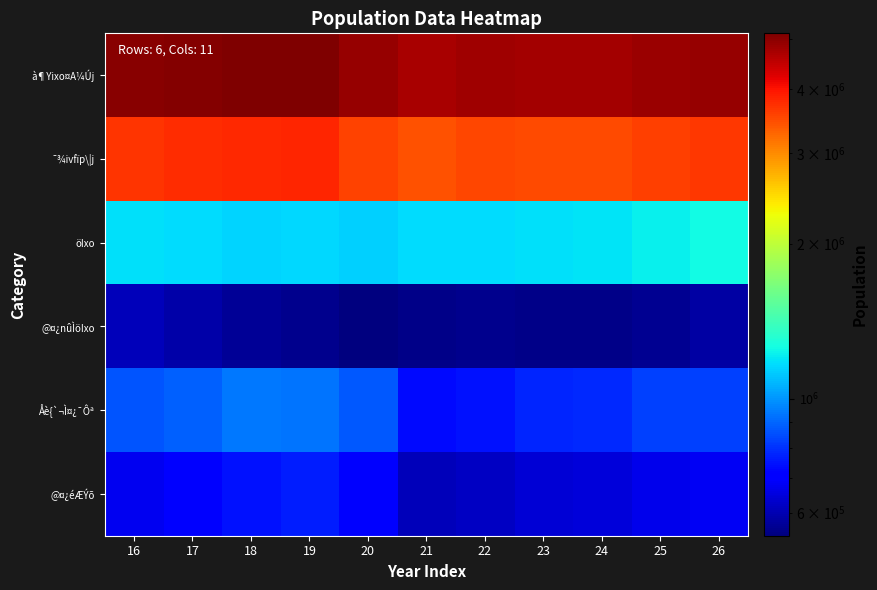

What is the spread (max minus min) of values at 25?

4259622